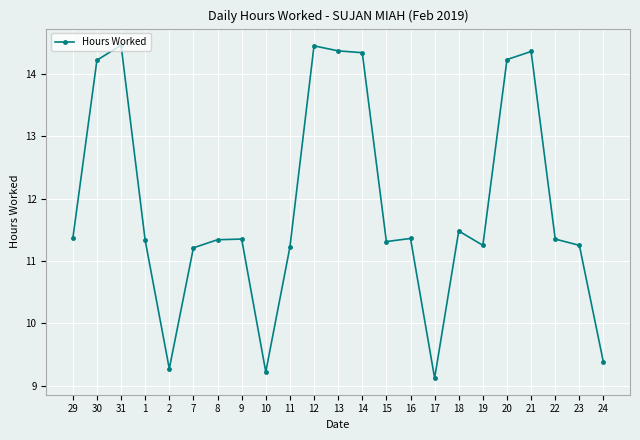

The value at 7 is 5.3. True or false?

False